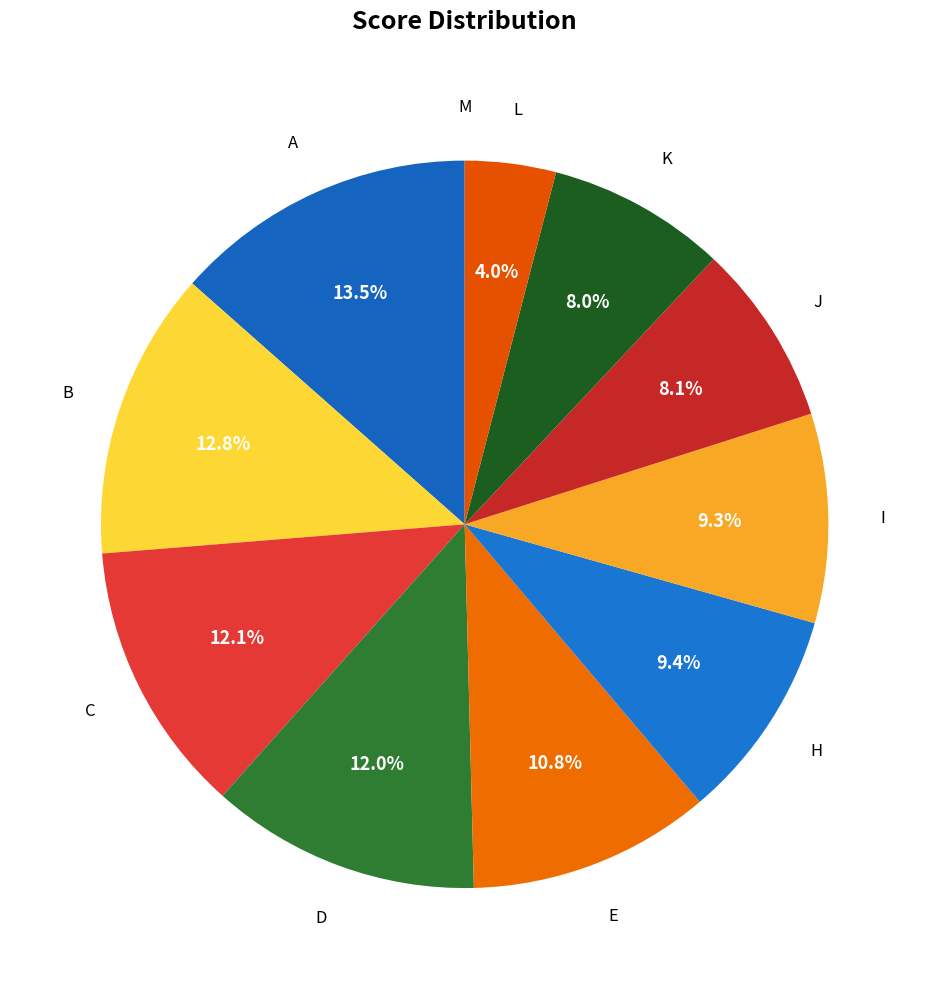

Between A and L, which is larger?

A